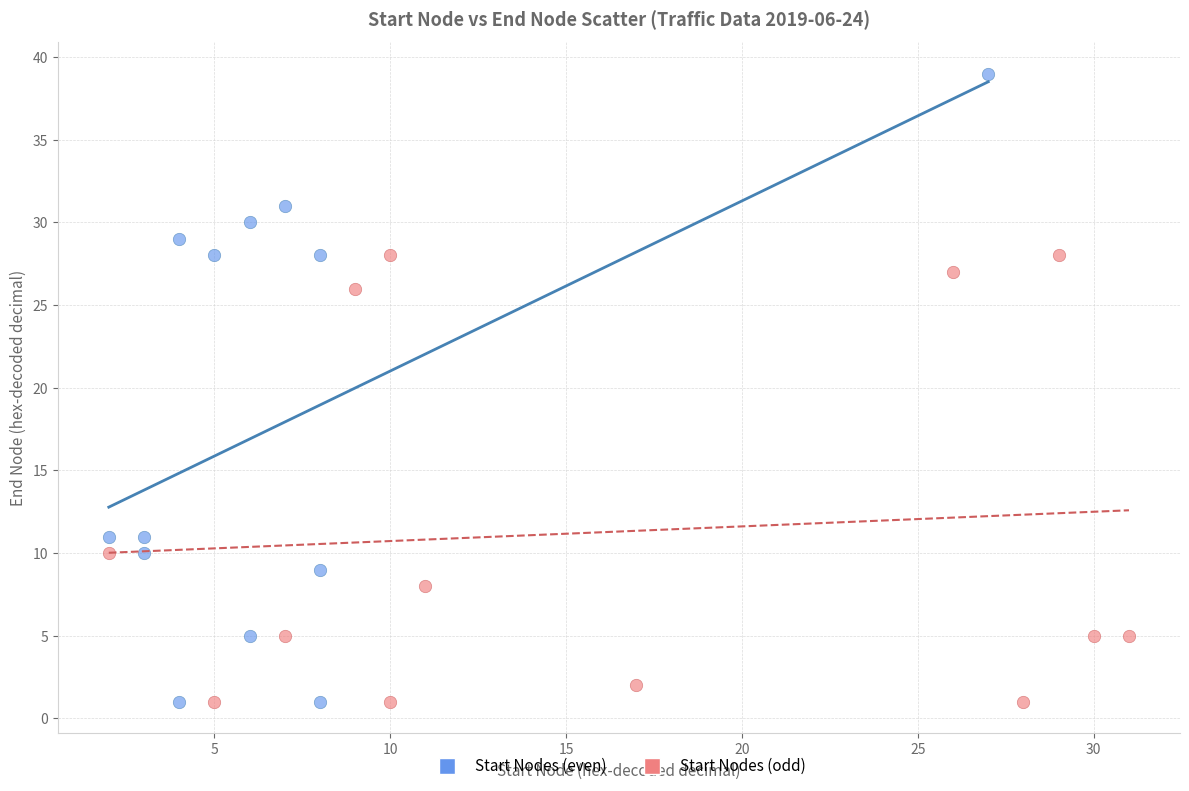

Which series has the largest Y range (max minus min)?

Start Nodes (even)